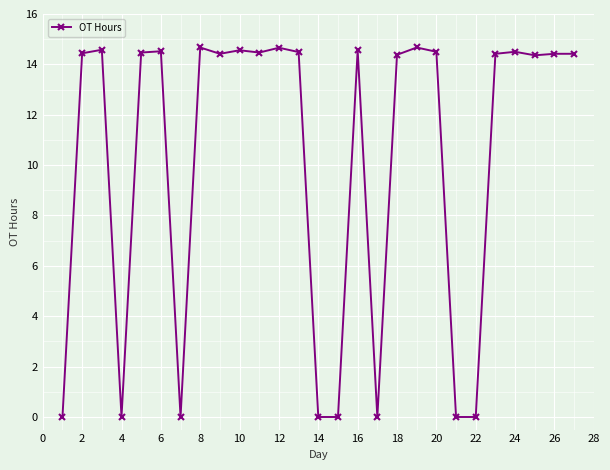

True or false: there are more than 0 points higher than both neighbors.

True